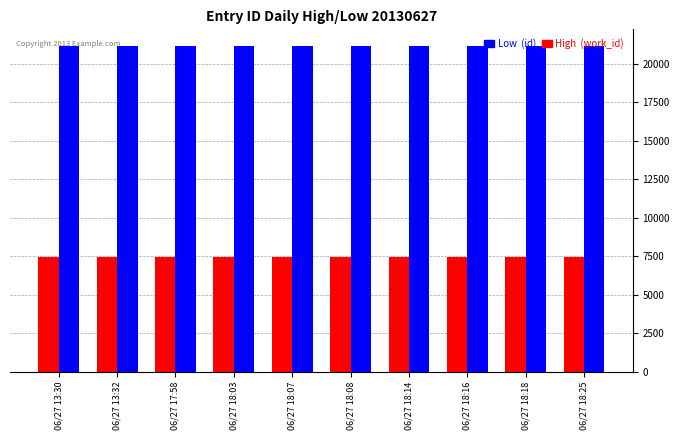

At how many categories does at least one series exceed 16767?

10